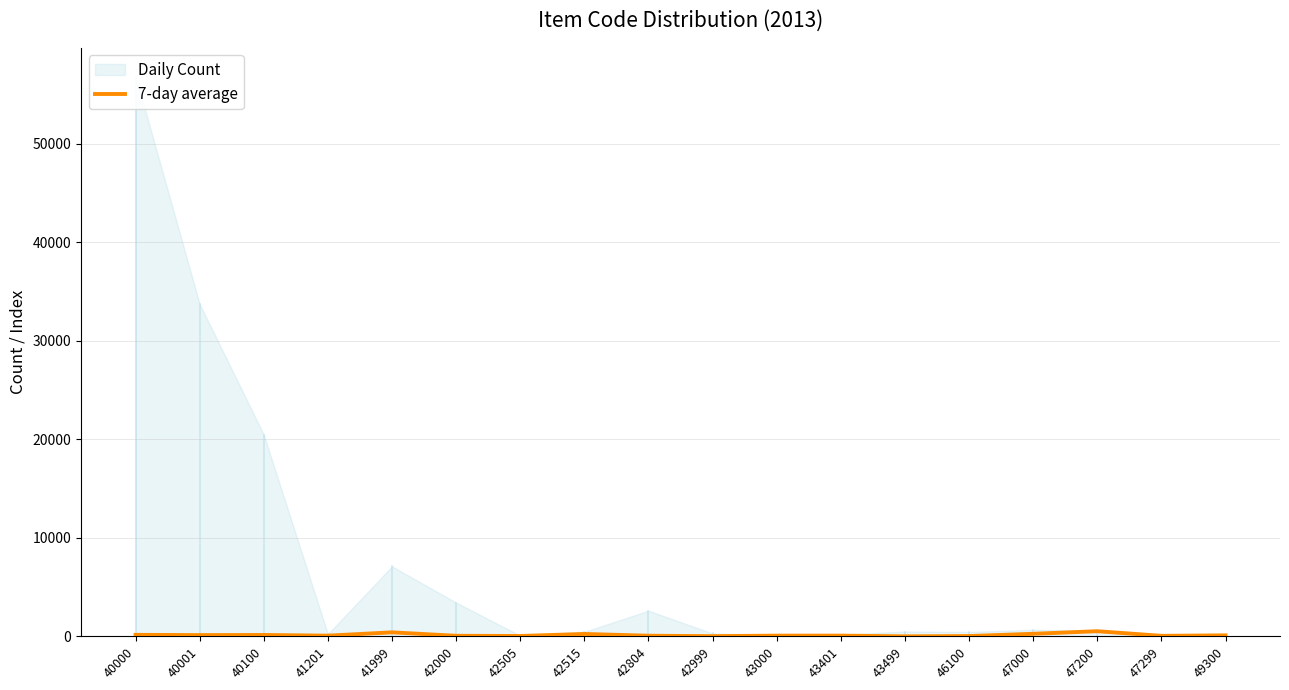

True or false: 7-day average has a value of 29.3 at 46100.

True